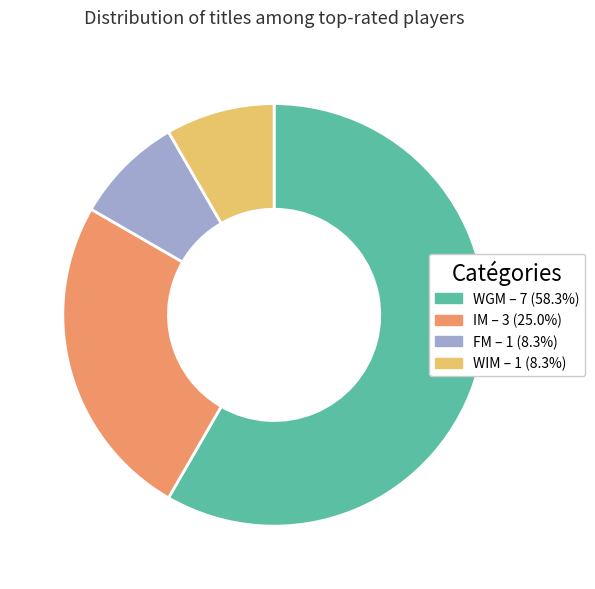

Is there any slice that represents more than half of the pie?

Yes